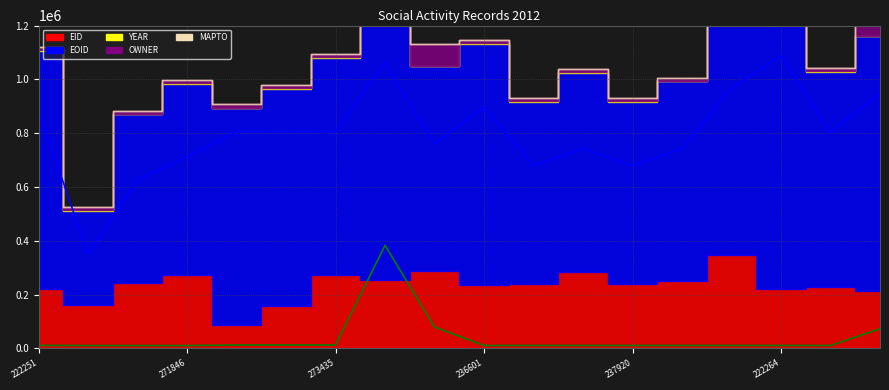

What is the total value across all series at 237917?

930224